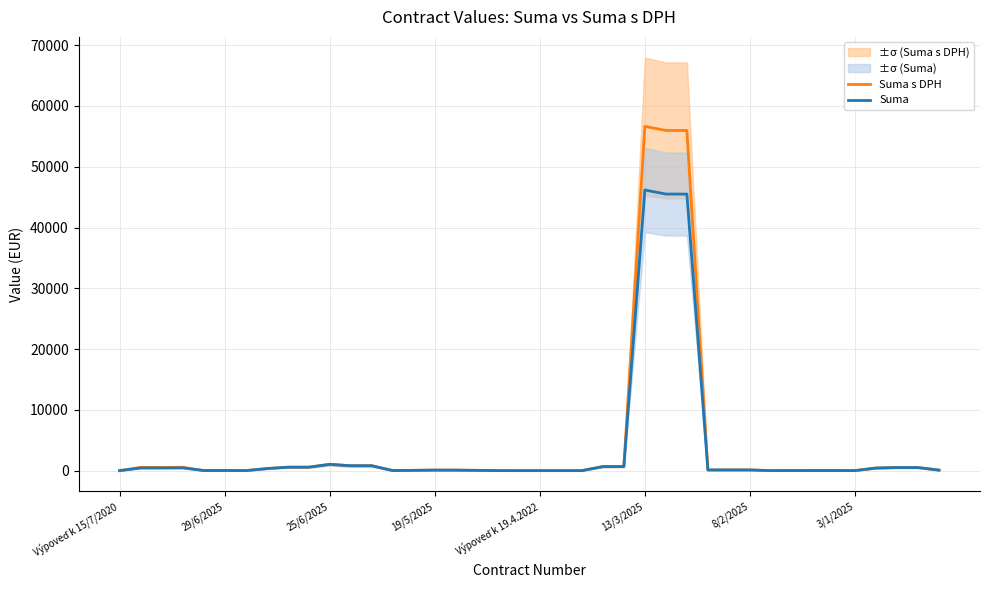

True or false: Suma and Suma s DPH cross at least once.

False